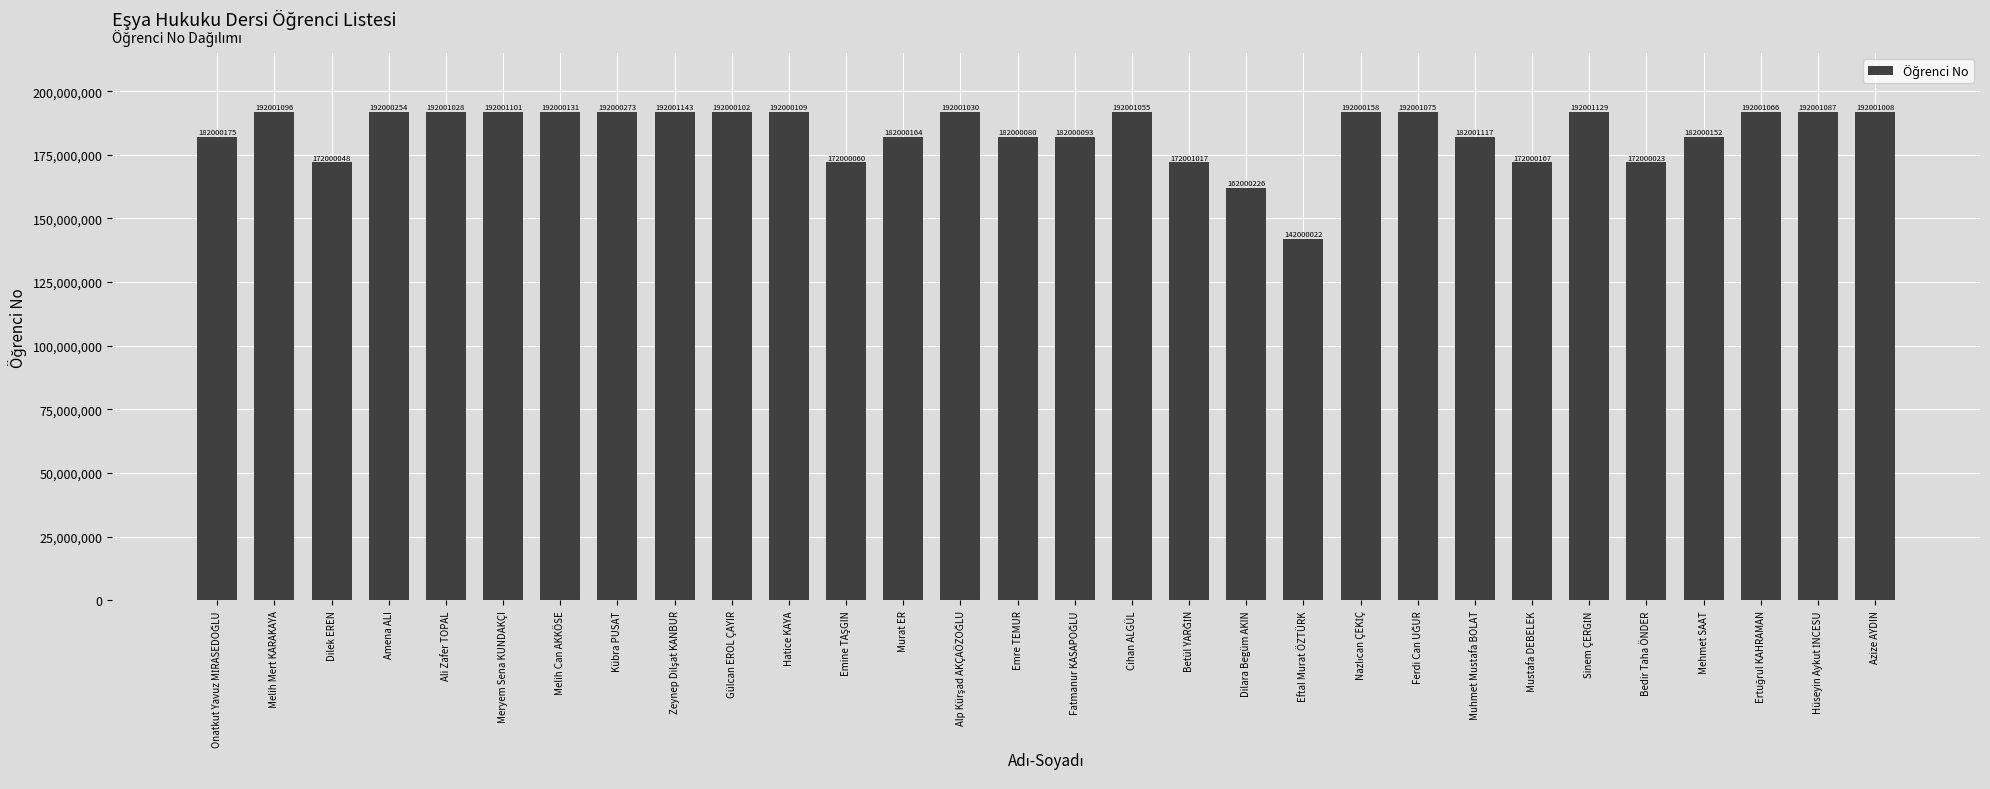

What is the minimum value shown in the chart?

142000022